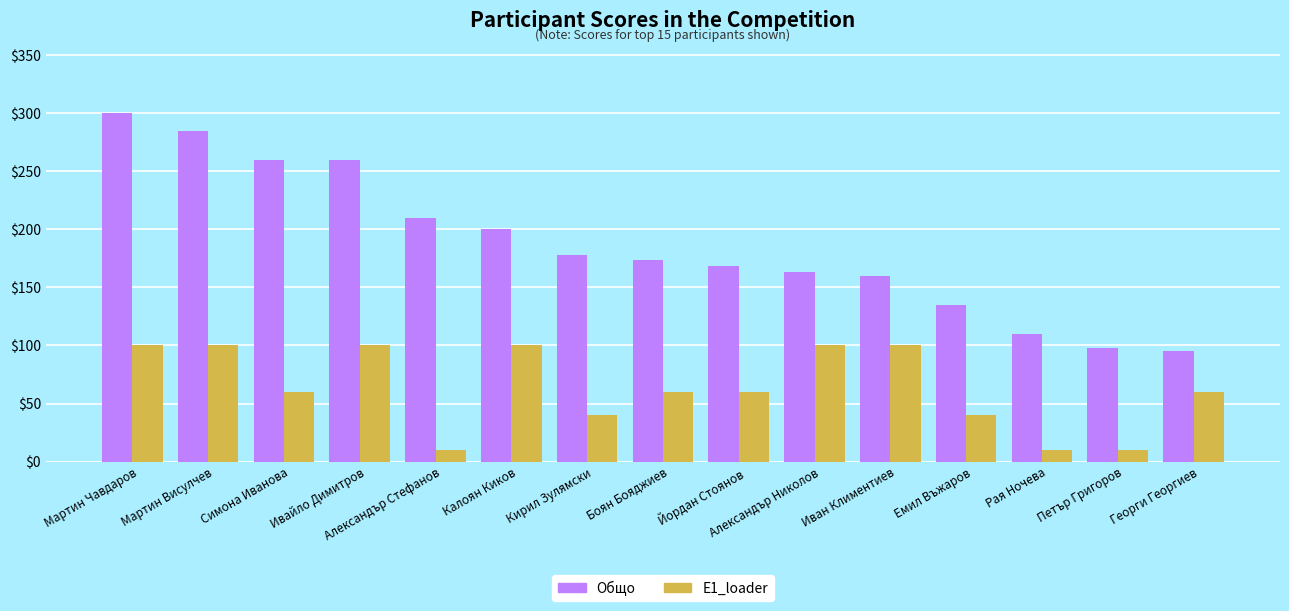

True or false: E1_loader has a value of 100 at Александър Николов.

True